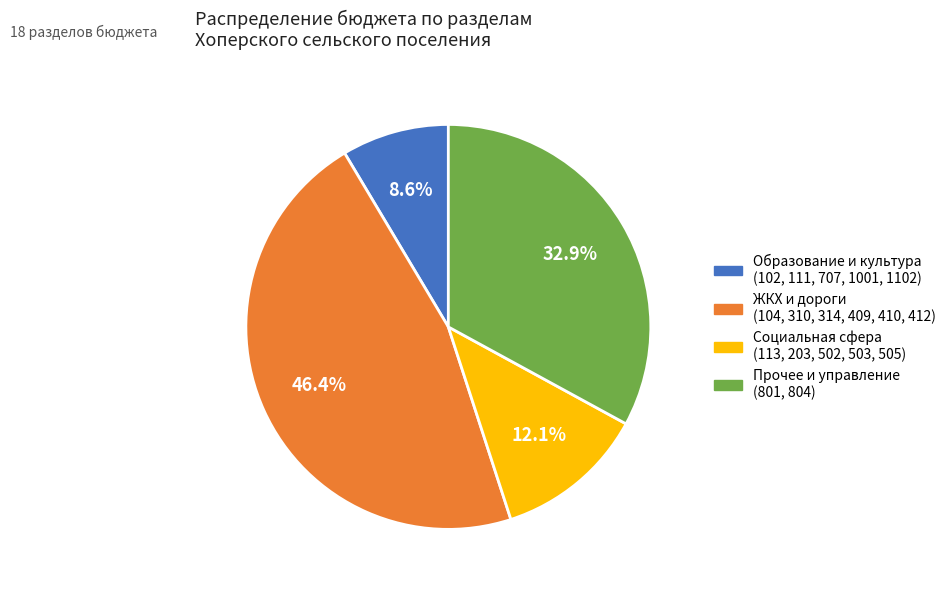

Is there any slice that represents more than half of the pie?

No